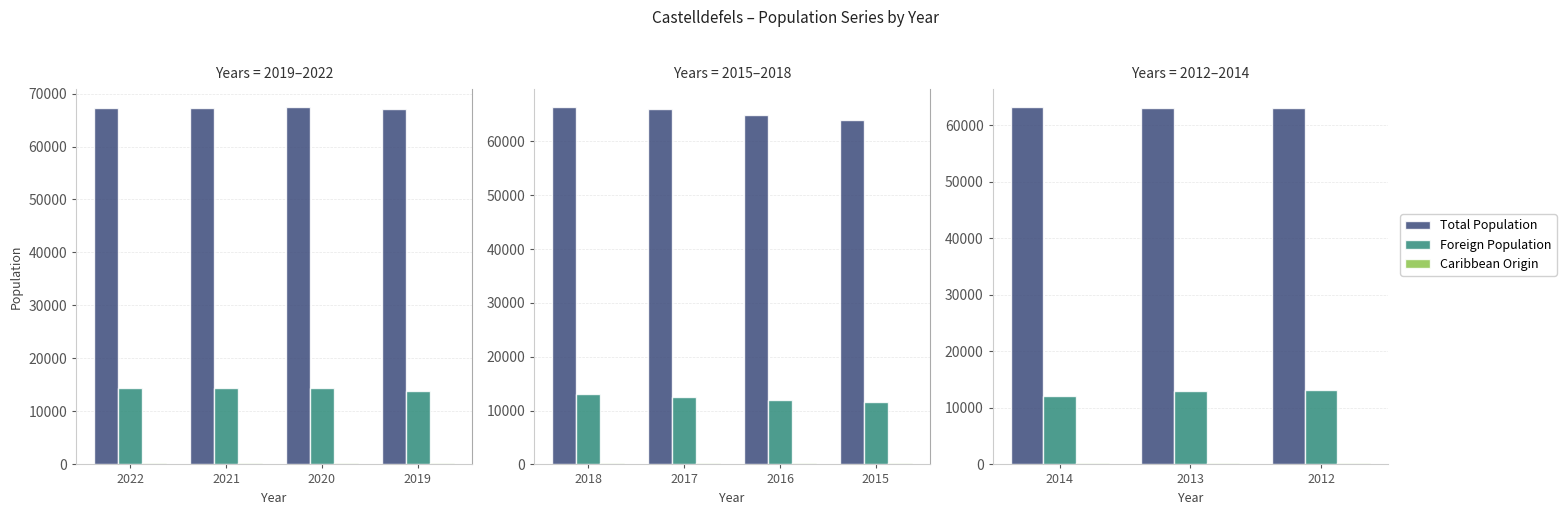

What is the spread (max minus min) of values at 2012?

62711